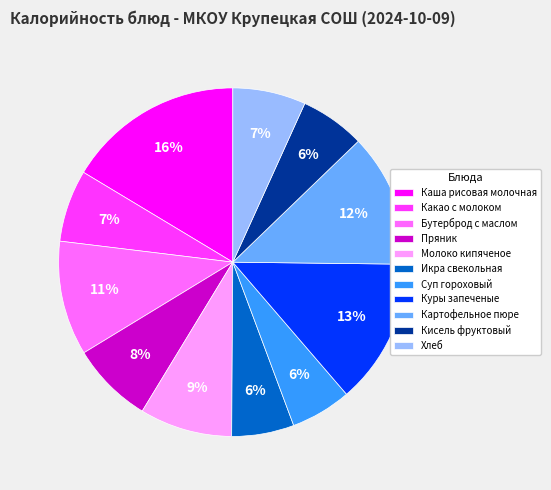

Is there any slice that represents more than half of the pie?

No